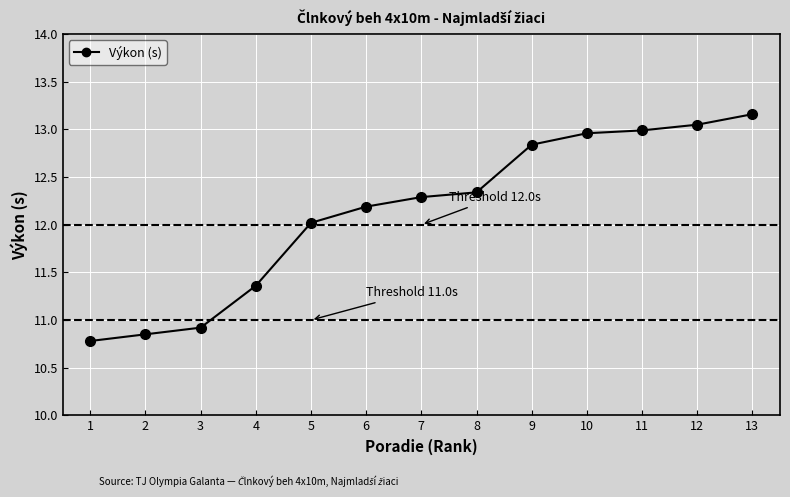

Reading right to left, list all the values displayed in this chart.

13.2	13.1	13.0	13.0	12.8	12.3	12.3	12.2	12.0	11.4	10.9	10.8	10.8